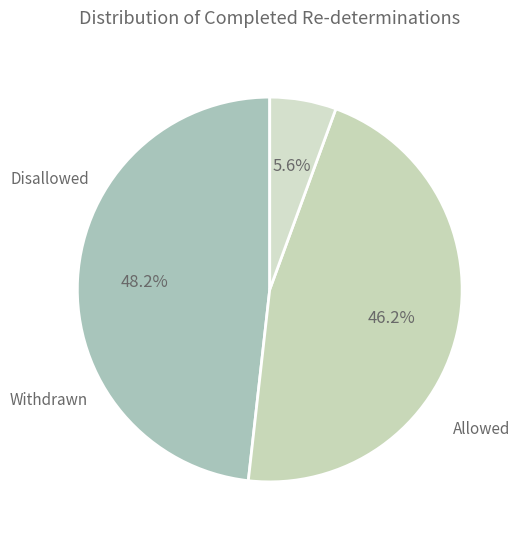

How many segments does this pie chart have?

3